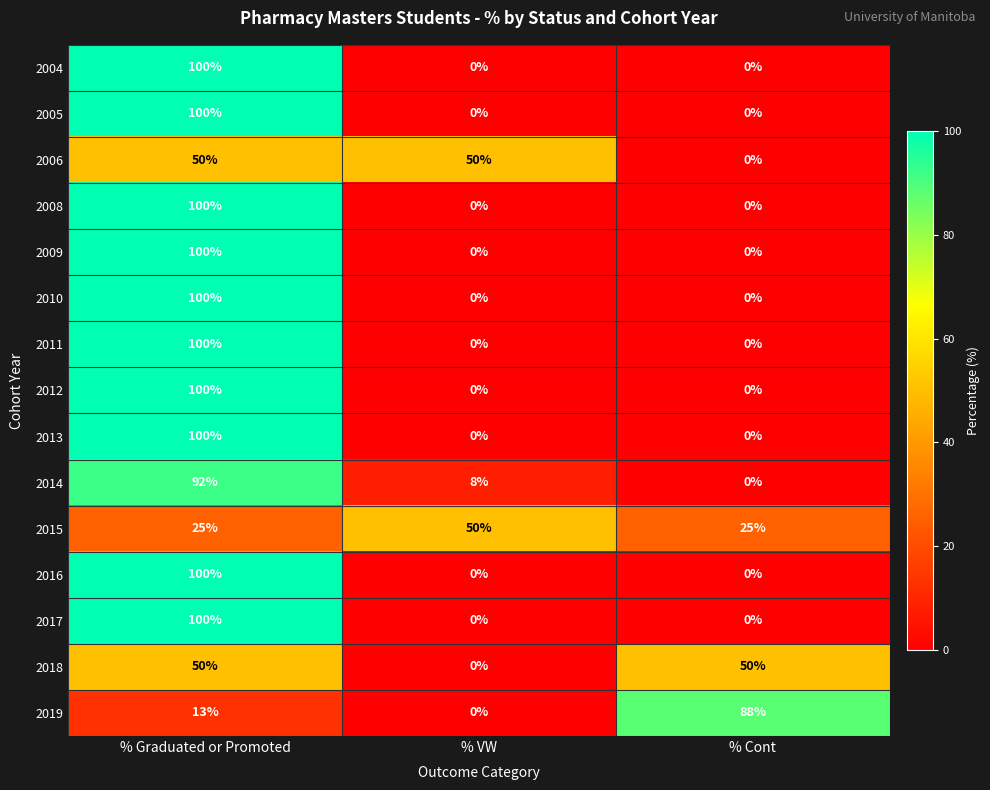

What is the difference between the highest and lowest values at % Cont?

88